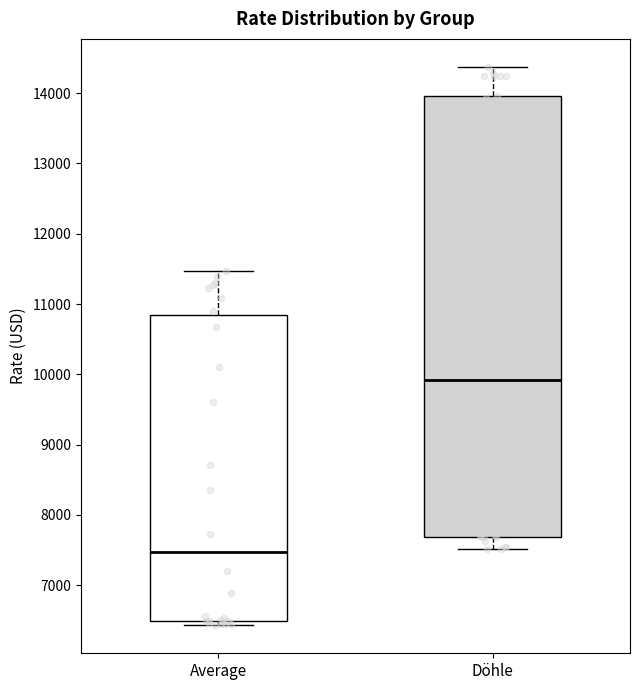

Which box has the lowest median line?

Average